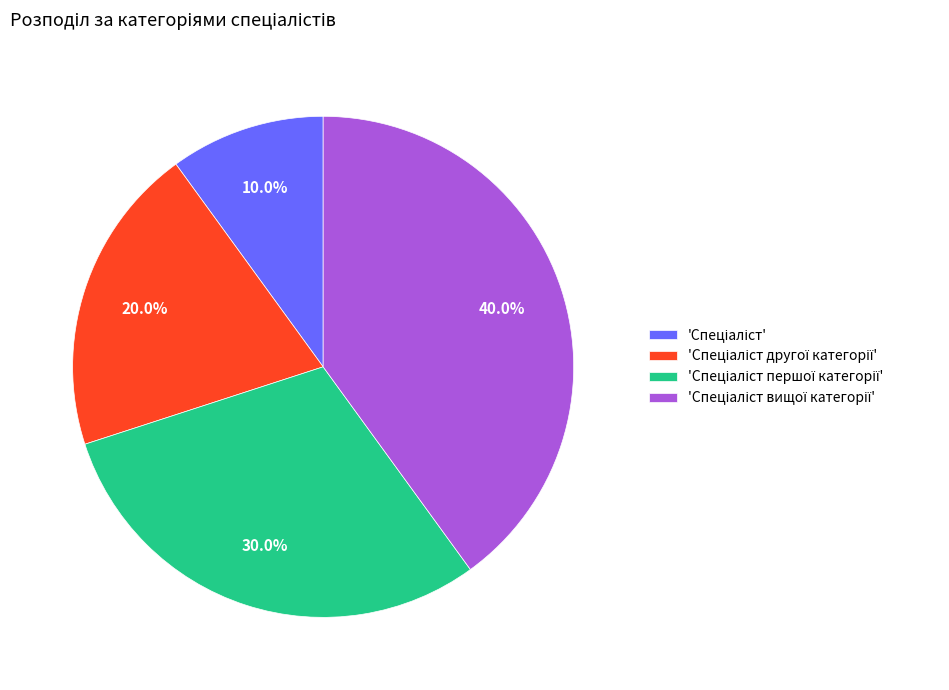

Is there a majority slice in this chart?

No